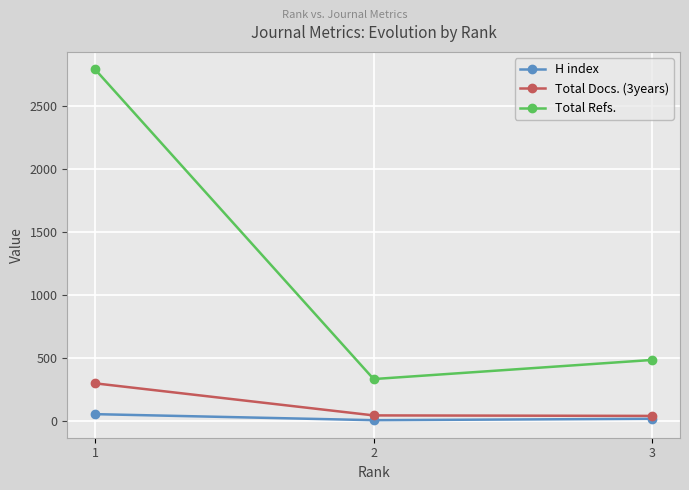

What is the highest value of the Total Refs. series?

2792